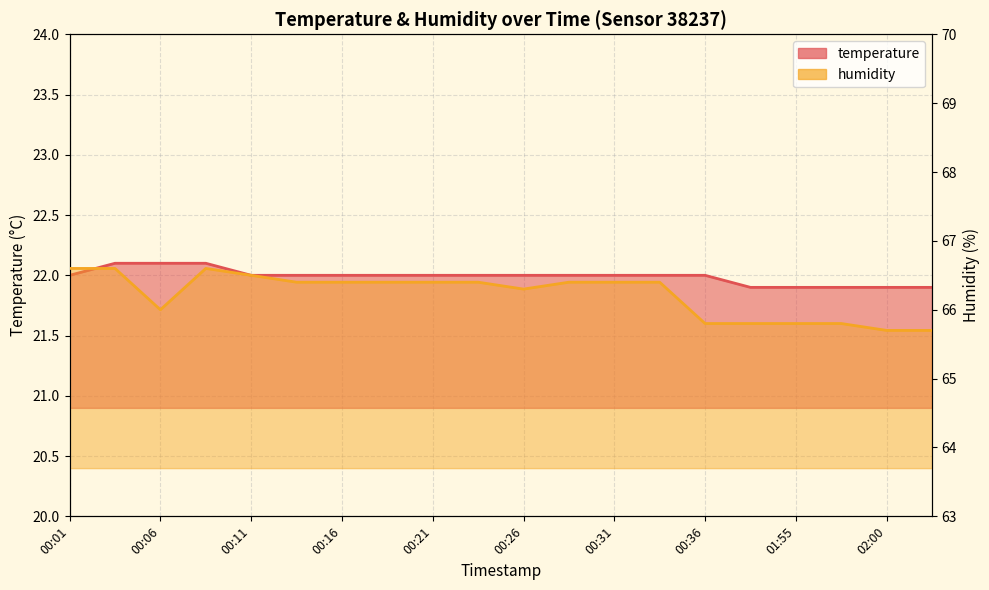

What is the total value across all series at 01:49?

87.7